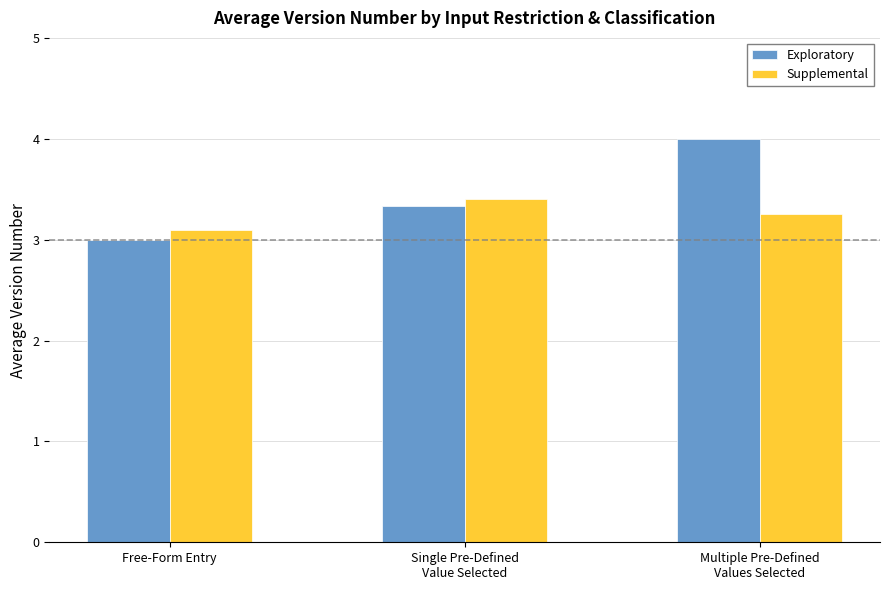

Between Free-Form Entry and Multiple Pre-Defined
Values Selected, which series saw the biggest shift?

Exploratory